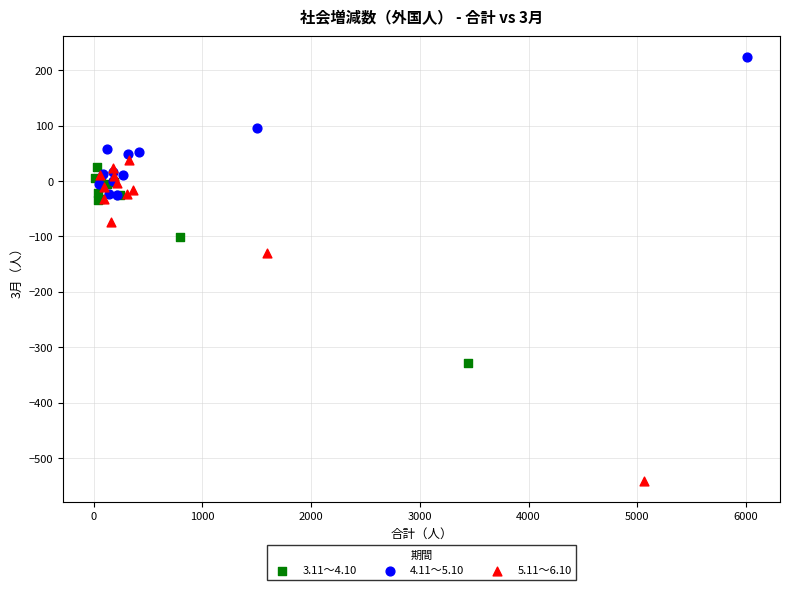

Which series contains the highest Y value?

4.11～5.10